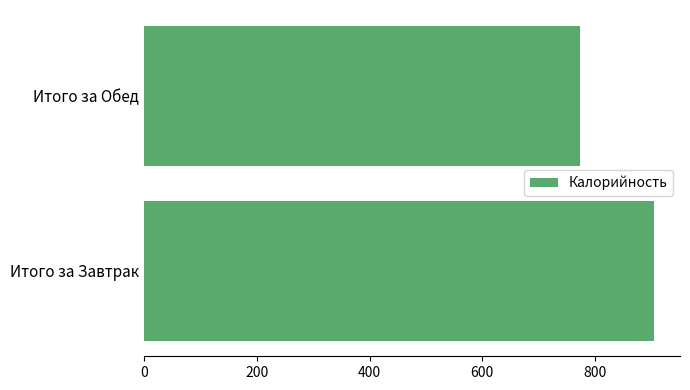

What is the difference between the maximum and minimum values?

132.3